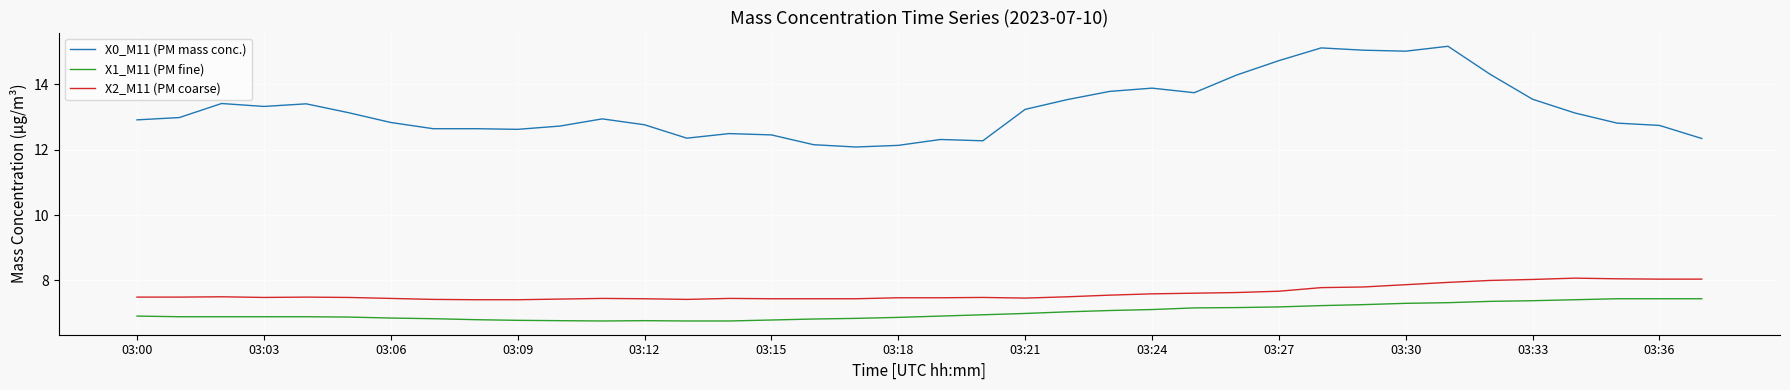

What is the sum of all X0_M11 (PM mass conc.) values?

502.9